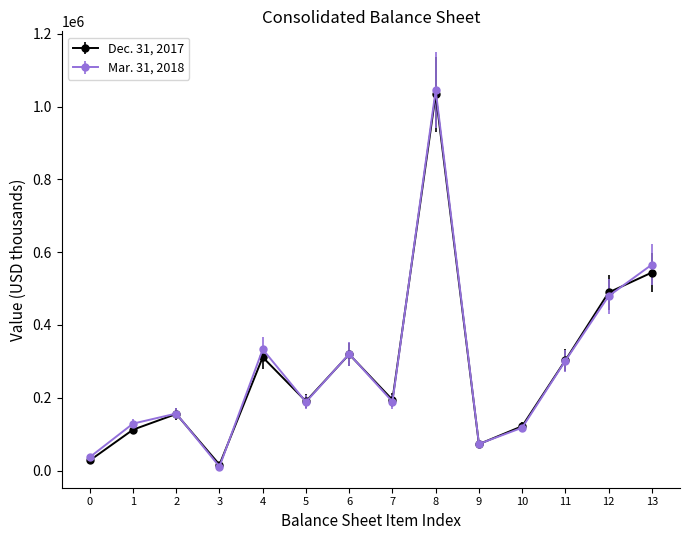

What are all the series names shown in the legend?

Dec. 31, 2017, Mar. 31, 2018